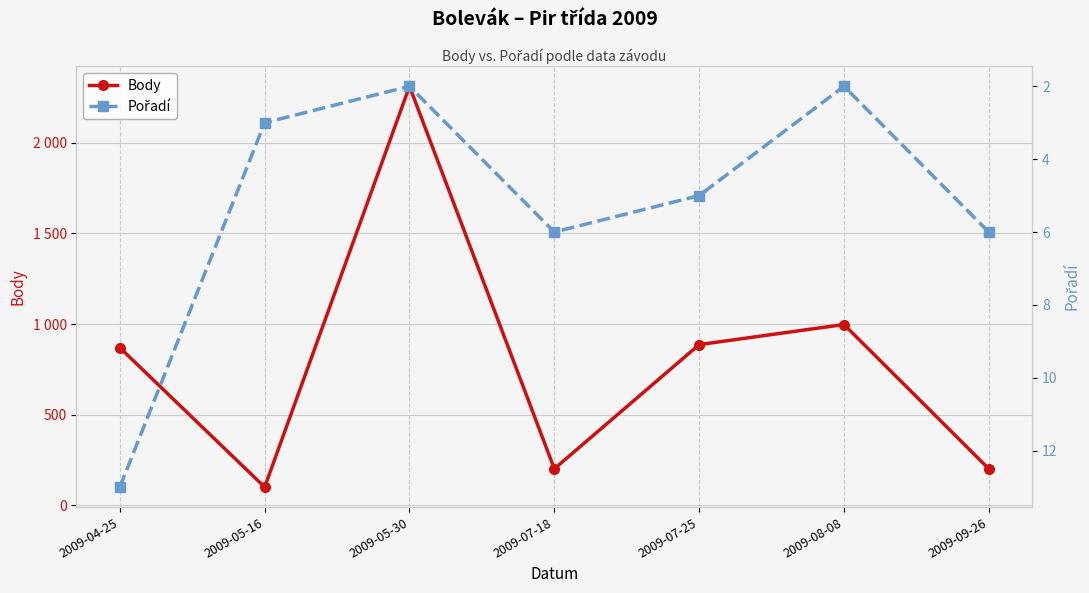

Is the value of Body at 2009-07-18 greater than the value of Pořadí at 2009-07-18?

Yes